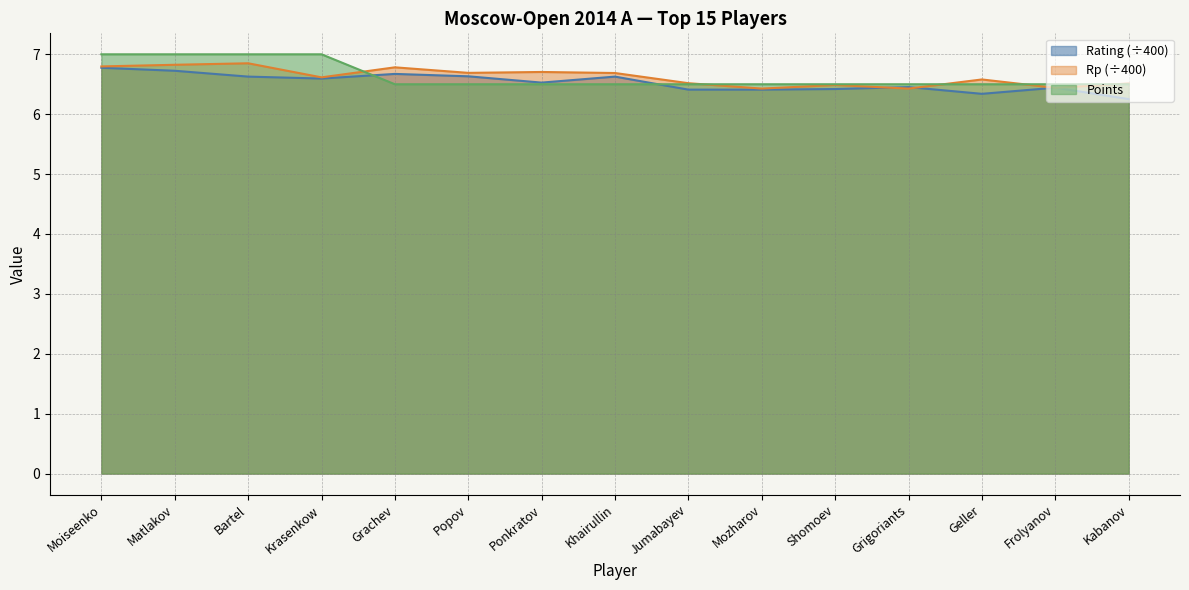

What is the sum of the Points values at Frolyanov and Grachev?

13.0